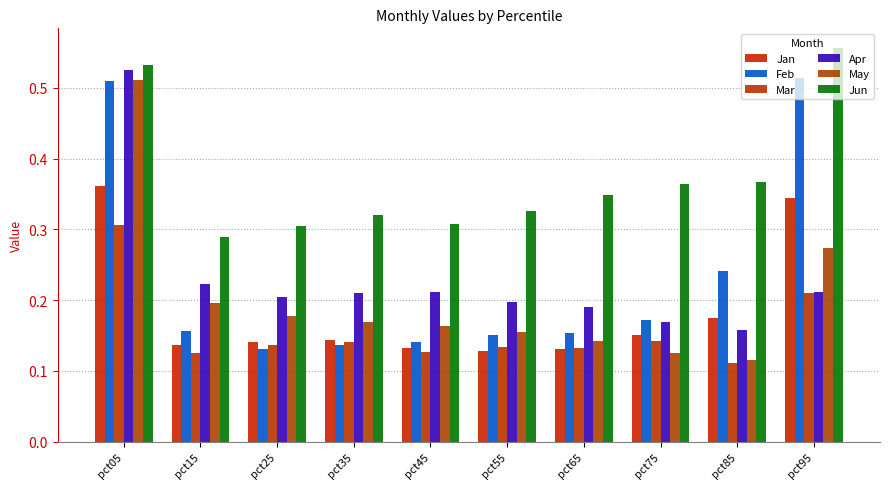

Reading left to right, list all the values displayed in this chart.

Jan: pct05=0.4	pct15=0.1	pct25=0.1	pct35=0.1	pct45=0.1	pct55=0.1	pct65=0.1	pct75=0.1	pct85=0.2	pct95=0.3
Feb: pct05=0.5	pct15=0.2	pct25=0.1	pct35=0.1	pct45=0.1	pct55=0.2	pct65=0.2	pct75=0.2	pct85=0.2	pct95=0.5
Mar: pct05=0.3	pct15=0.1	pct25=0.1	pct35=0.1	pct45=0.1	pct55=0.1	pct65=0.1	pct75=0.1	pct85=0.1	pct95=0.2
Apr: pct05=0.5	pct15=0.2	pct25=0.2	pct35=0.2	pct45=0.2	pct55=0.2	pct65=0.2	pct75=0.2	pct85=0.2	pct95=0.2
May: pct05=0.5	pct15=0.2	pct25=0.2	pct35=0.2	pct45=0.2	pct55=0.2	pct65=0.1	pct75=0.1	pct85=0.1	pct95=0.3
Jun: pct05=0.5	pct15=0.3	pct25=0.3	pct35=0.3	pct45=0.3	pct55=0.3	pct65=0.3	pct75=0.4	pct85=0.4	pct95=0.6